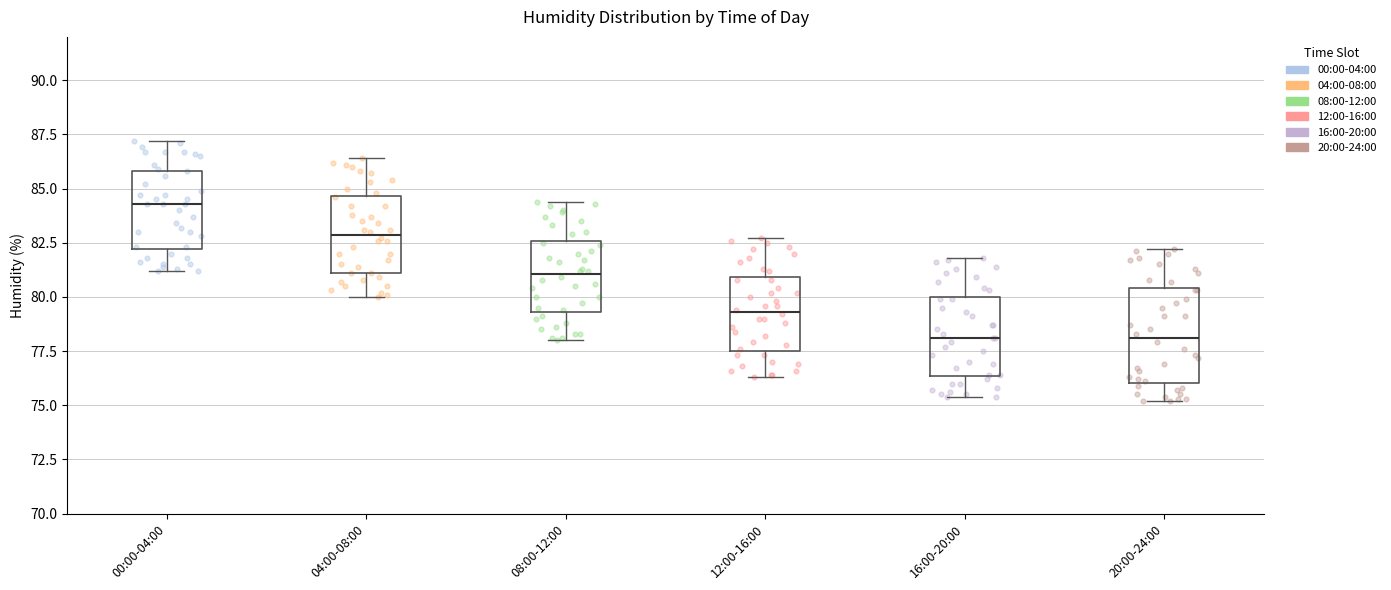

Reading left to right, transcribe this box plot: for each box, give where its median line is, the range the box spans, and where its two whiskers end, as read against the y-axis. The values are not printed on the chart, so give them approximately, as read against the axis.

00:00-04:00: median 84.5, box 82.0 to 86.0, whiskers 81.0 to 87.0
04:00-08:00: median 83.0, box 81.0 to 84.5, whiskers 80.0 to 86.5
08:00-12:00: median 81.0, box 79.5 to 82.5, whiskers 78.0 to 84.5
12:00-16:00: median 79.5, box 77.5 to 81.0, whiskers 76.5 to 82.5
16:00-20:00: median 78.0, box 76.5 to 80.0, whiskers 75.5 to 82.0
20:00-24:00: median 78.0, box 76.0 to 80.5, whiskers 75.0 to 82.0